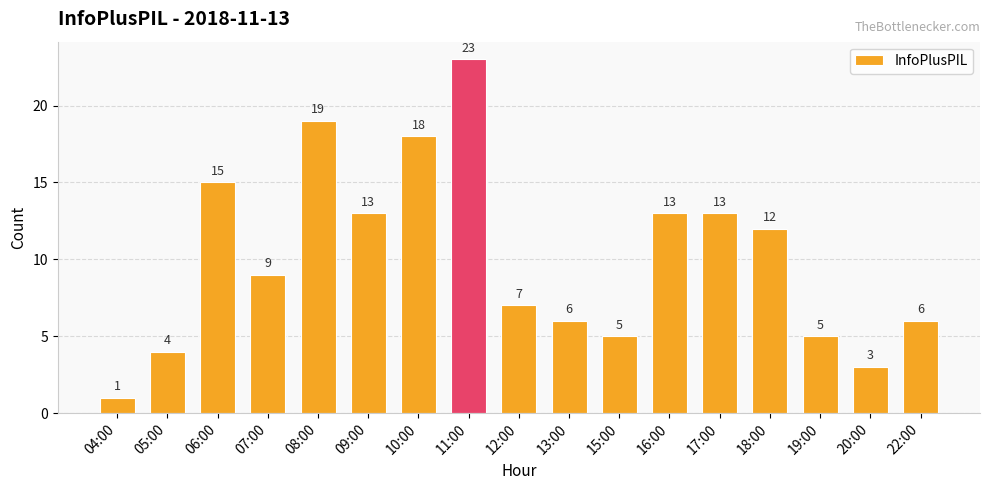

Does the chart contain stacked bars?

No